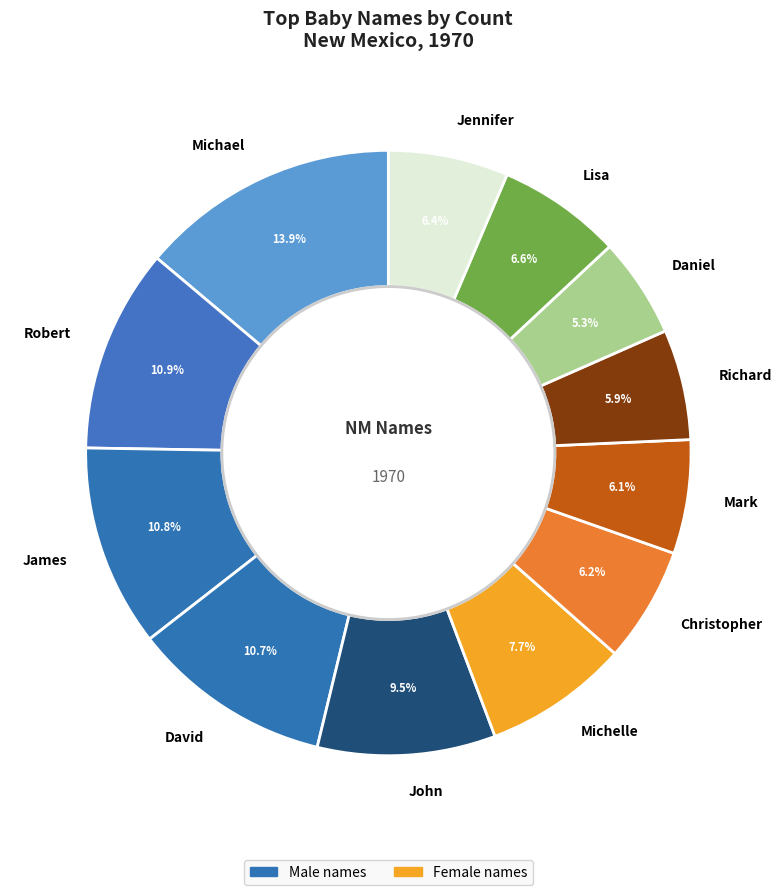

Which slice is the smallest?

Daniel